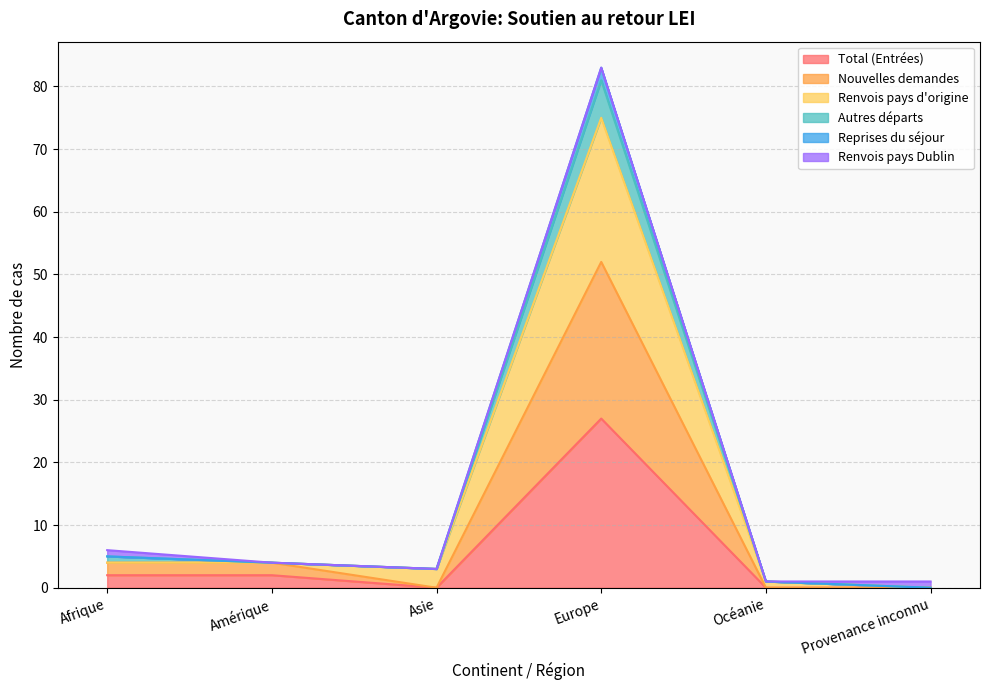

True or false: Total (Entrées) and Reprises du séjour cross at least once.

False